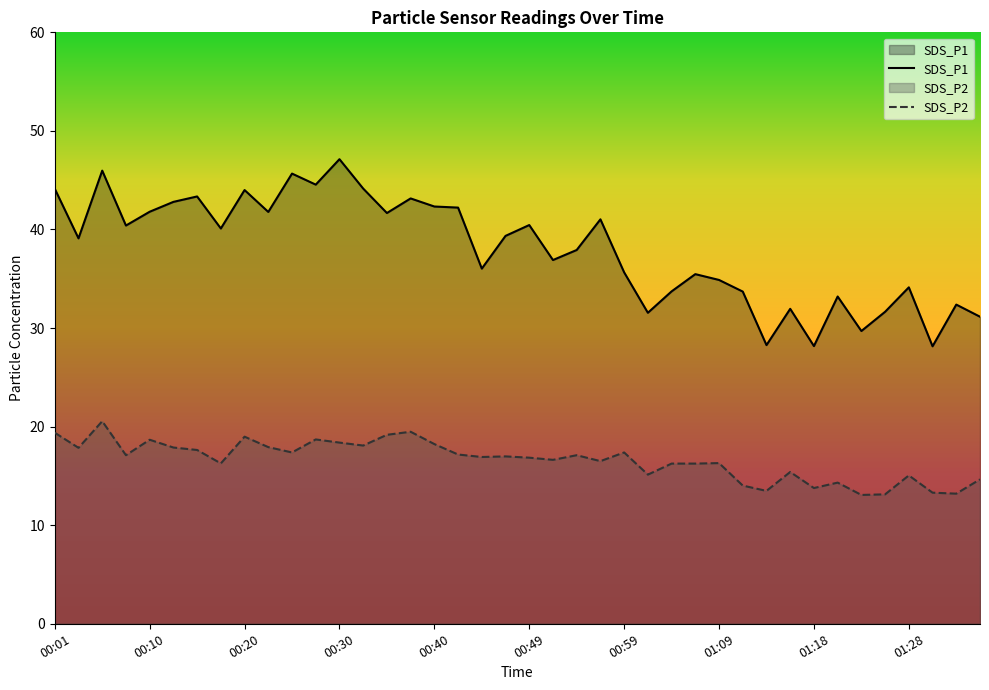

Is it true that SDS_P2 equals 18.7 at 00:10?

True